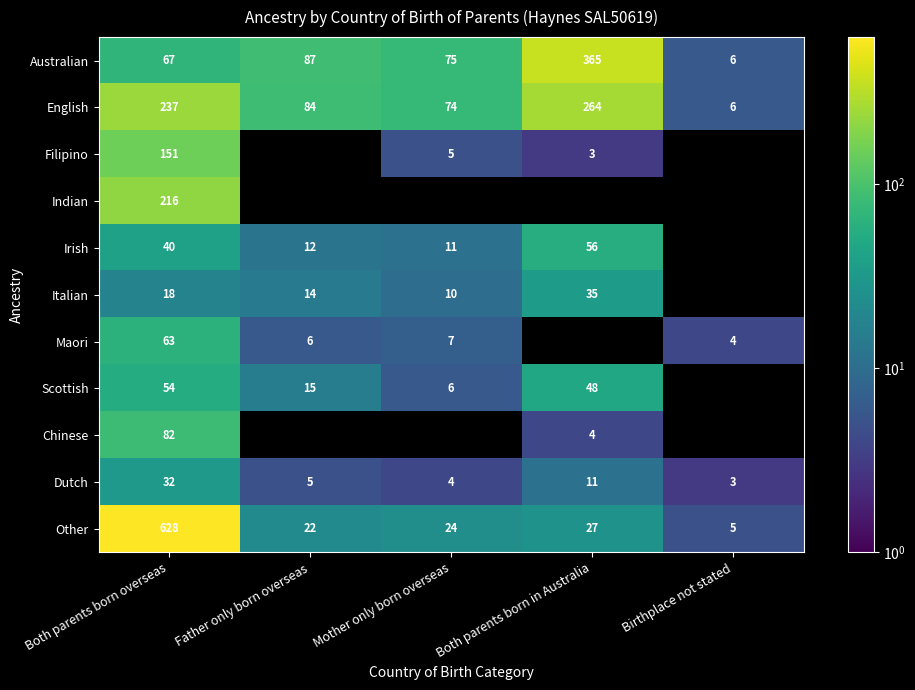

What is the sum of the Maori values at Birthplace not stated and Both parents born overseas?

67